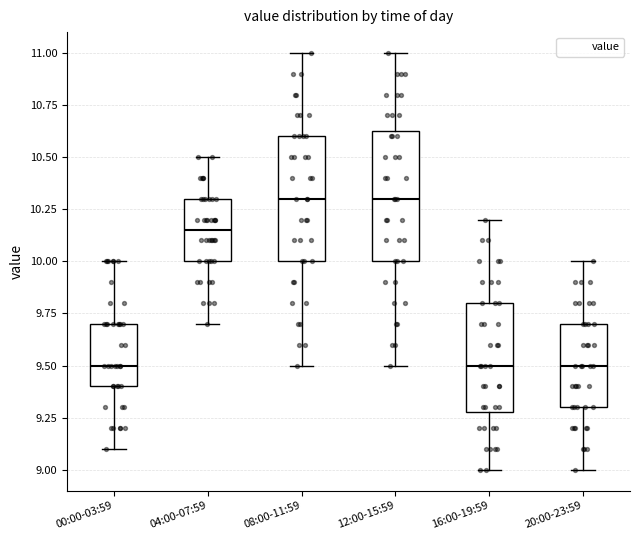

Reading left to right, read every box against the y-axis: the position of its median line, the range the box covers, and the ends of its whiskers. The values are not printed on the chart, so give them approximately, as read against the axis.

00:00-03:59: median 9.50, box 9.40 to 9.70, whiskers 9.10 to 10.00
04:00-07:59: median 10.15, box 10.00 to 10.30, whiskers 9.70 to 10.50
08:00-11:59: median 10.30, box 10.00 to 10.60, whiskers 9.50 to 11.00
12:00-15:59: median 10.30, box 10.00 to 10.65, whiskers 9.50 to 11.00
16:00-19:59: median 9.50, box 9.30 to 9.80, whiskers 9.00 to 10.20
20:00-23:59: median 9.50, box 9.30 to 9.70, whiskers 9.00 to 10.00